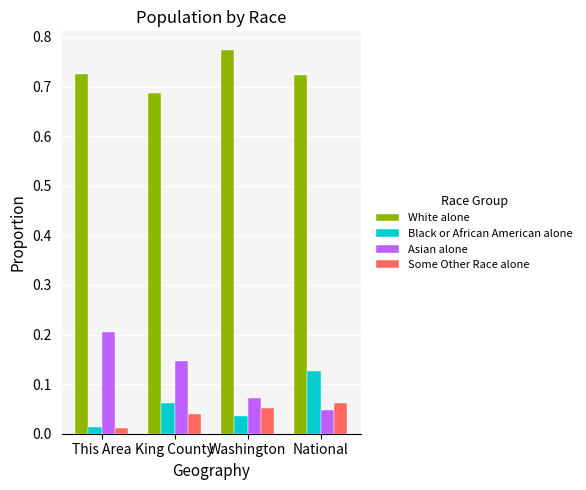

How many series are shown in this chart?

4